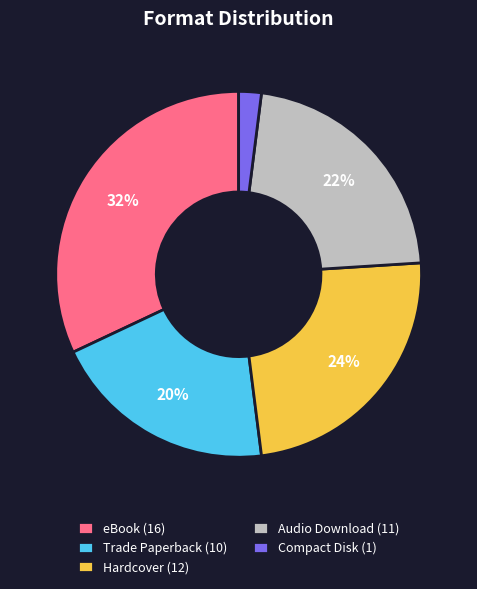

Which has a higher value, Hardcover (12) or Audio Download (11)?

Hardcover (12)